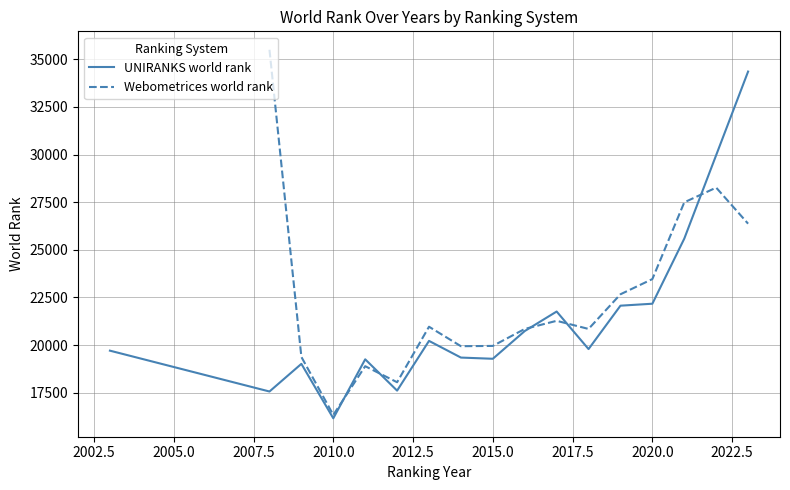

Which series has the largest total across all categories?

Webometrices world rank